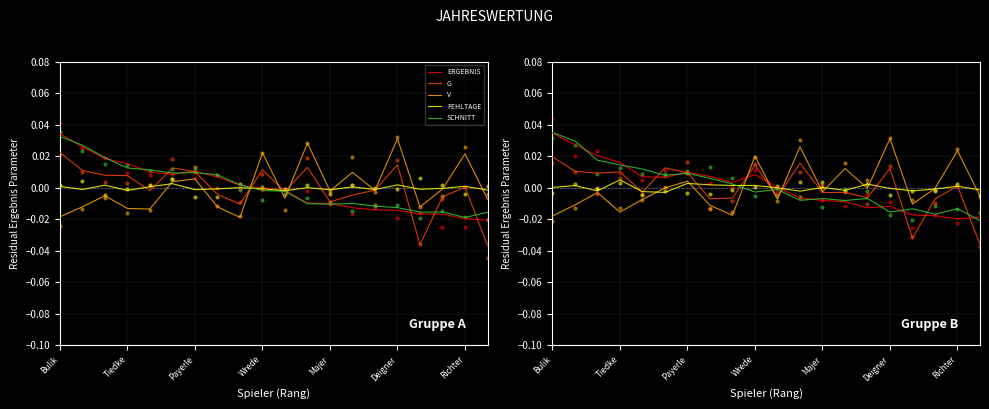

Which series has the largest total across all categories?

SCHNITT